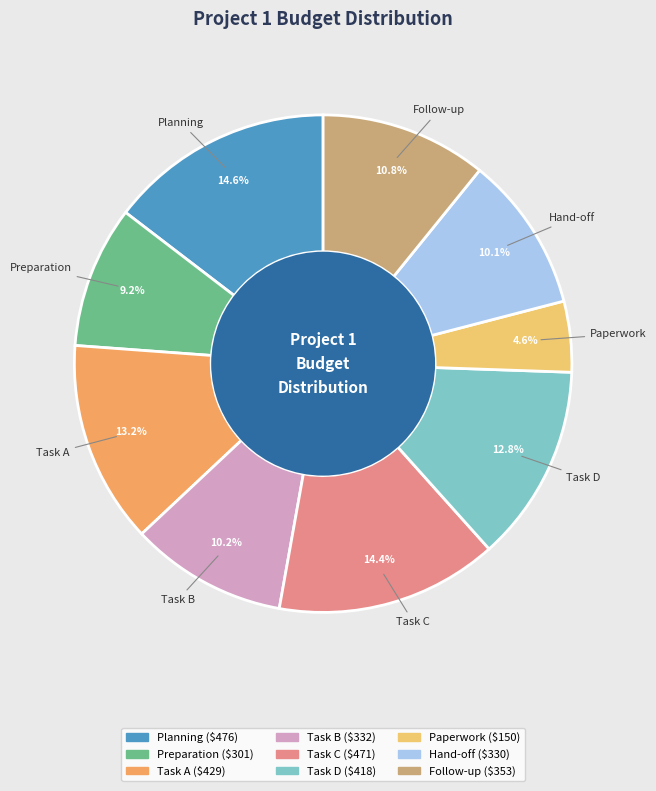

Is there any slice that represents more than half of the pie?

No